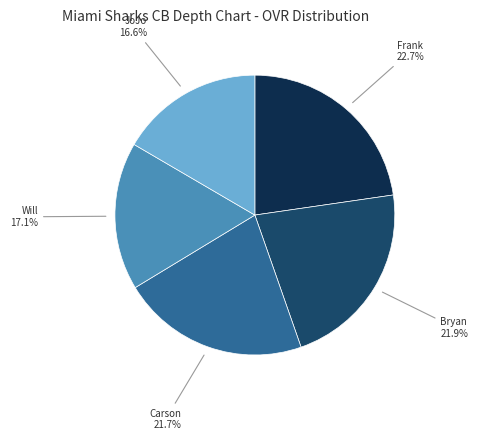

To the nearest percent, what is the difference between the largest and smallest slice percentages?

6%